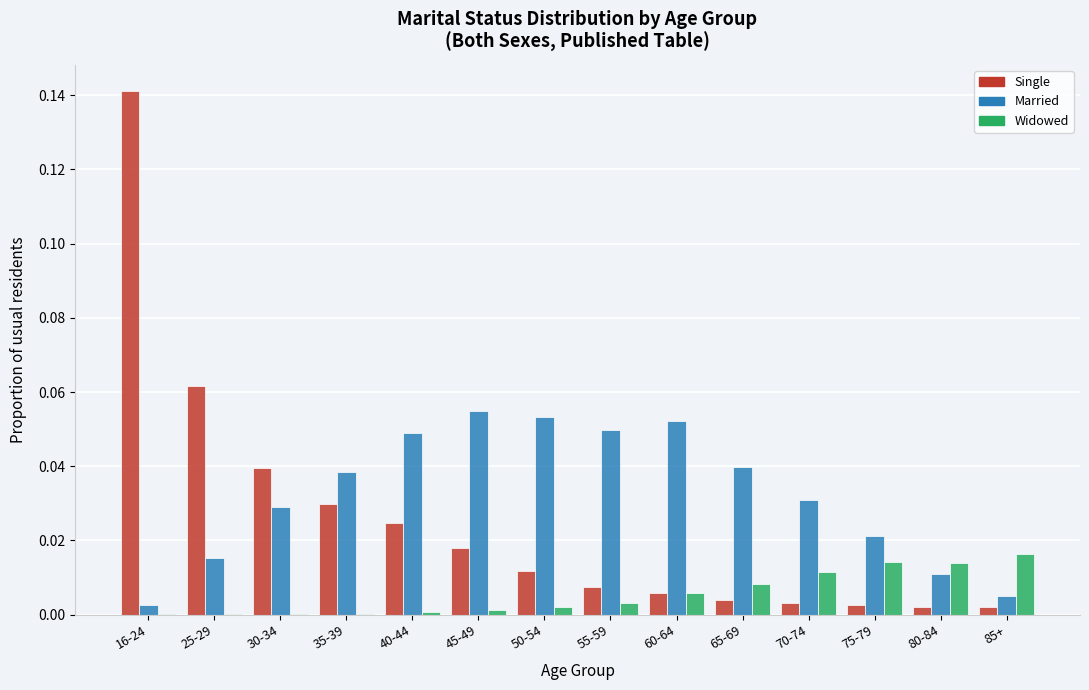

Between 40-44 and 55-59, which series saw the biggest shift?

Single